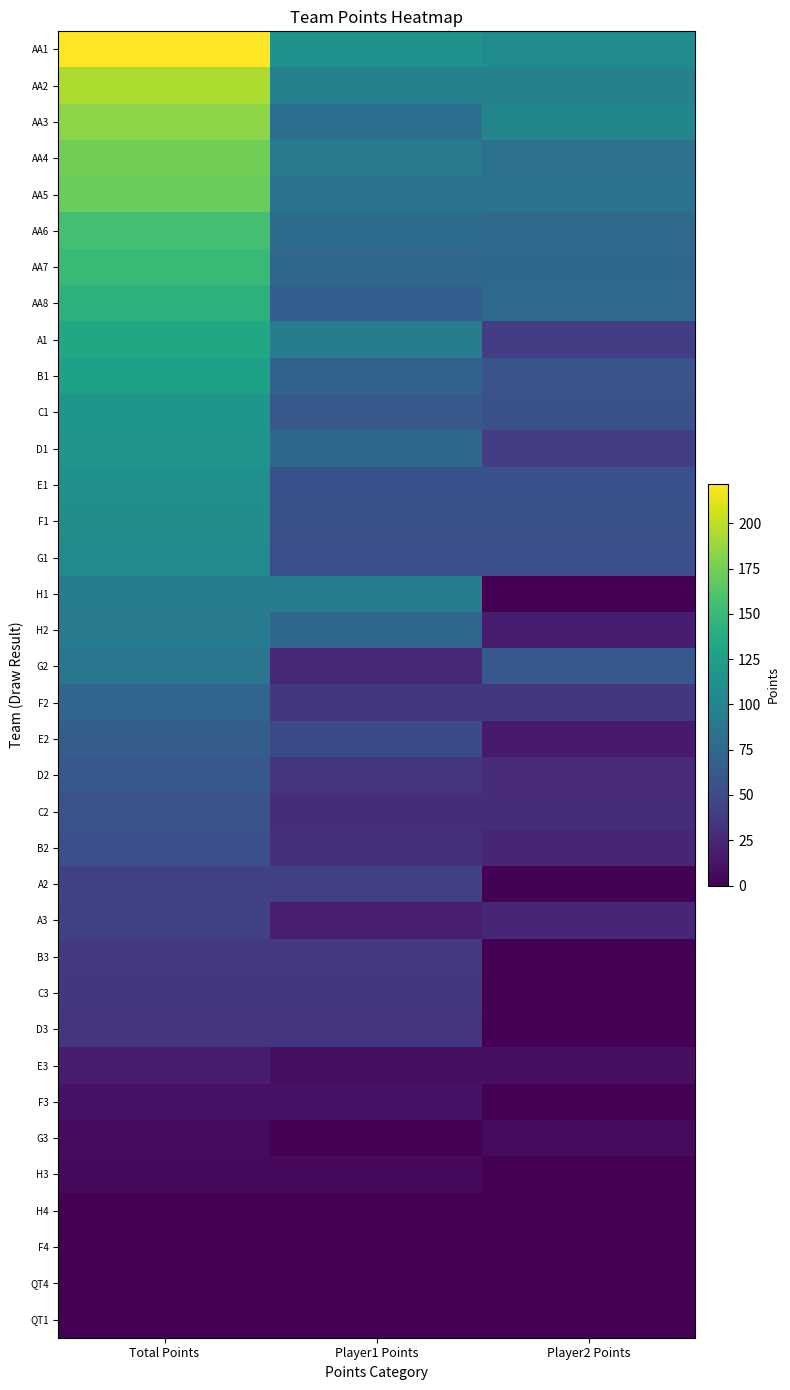

Reading left to right, what are all the values shown in this chart?

AA1: Total Points=222.0	Player1 Points=114.0	Player2 Points=108.0
AA2: Total Points=195.0	Player1 Points=97.5	Player2 Points=97.5
AA3: Total Points=183.0	Player1 Points=81.0	Player2 Points=102.0
AA4: Total Points=173.5	Player1 Points=91.0	Player2 Points=82.5
AA5: Total Points=171.0	Player1 Points=85.5	Player2 Points=85.5
AA6: Total Points=155.5	Player1 Points=78.5	Player2 Points=77.0
AA7: Total Points=150.0	Player1 Points=75.0	Player2 Points=75.0
AA8: Total Points=142.8	Player1 Points=66.8	Player2 Points=76.0
A1: Total Points=133.5	Player1 Points=93.0	Player2 Points=40.5
B1: Total Points=127.0	Player1 Points=70.0	Player2 Points=57.0
C1: Total Points=116.8	Player1 Points=61.8	Player2 Points=55.0
D1: Total Points=115.5	Player1 Points=75.0	Player2 Points=40.5
E1: Total Points=111.0	Player1 Points=55.5	Player2 Points=55.5
F1: Total Points=109.5	Player1 Points=54.8	Player2 Points=54.8
G1: Total Points=108.0	Player1 Points=54.0	Player2 Points=54.0
H1: Total Points=93.0	Player1 Points=93.0	Player2 Points=0.0
H2: Total Points=91.5	Player1 Points=75.0	Player2 Points=16.5
G2: Total Points=87.0	Player1 Points=25.5	Player2 Points=61.5
F2: Total Points=72.0	Player1 Points=36.0	Player2 Points=36.0
E2: Total Points=65.8	Player1 Points=50.0	Player2 Points=15.8
D2: Total Points=60.8	Player1 Points=33.8	Player2 Points=27.0
C2: Total Points=57.0	Player1 Points=28.5	Player2 Points=28.5
B2: Total Points=54.0	Player1 Points=30.0	Player2 Points=24.0
A2: Total Points=43.5	Player1 Points=42.0	Player2 Points=1.5
A3: Total Points=42.8	Player1 Points=18.8	Player2 Points=24.0
B3: Total Points=37.5	Player1 Points=37.5	Player2 Points=0.0
C3: Total Points=36.0	Player1 Points=36.0	Player2 Points=0.0
D3: Total Points=34.5	Player1 Points=34.5	Player2 Points=0.0
E3: Total Points=18.0	Player1 Points=9.0	Player2 Points=9.0
F3: Total Points=11.2	Player1 Points=11.2	Player2 Points=0.0
G3: Total Points=6.8	Player1 Points=0.0	Player2 Points=6.8
H3: Total Points=6.0	Player1 Points=6.0	Player2 Points=0.0
H4: Total Points=0.0	Player1 Points=0.0	Player2 Points=0.0
F4: Total Points=0.0	Player1 Points=0.0	Player2 Points=0.0
QT4: Total Points=0.0	Player1 Points=0.0	Player2 Points=0.0
QT1: Total Points=0.0	Player1 Points=0.0	Player2 Points=0.0